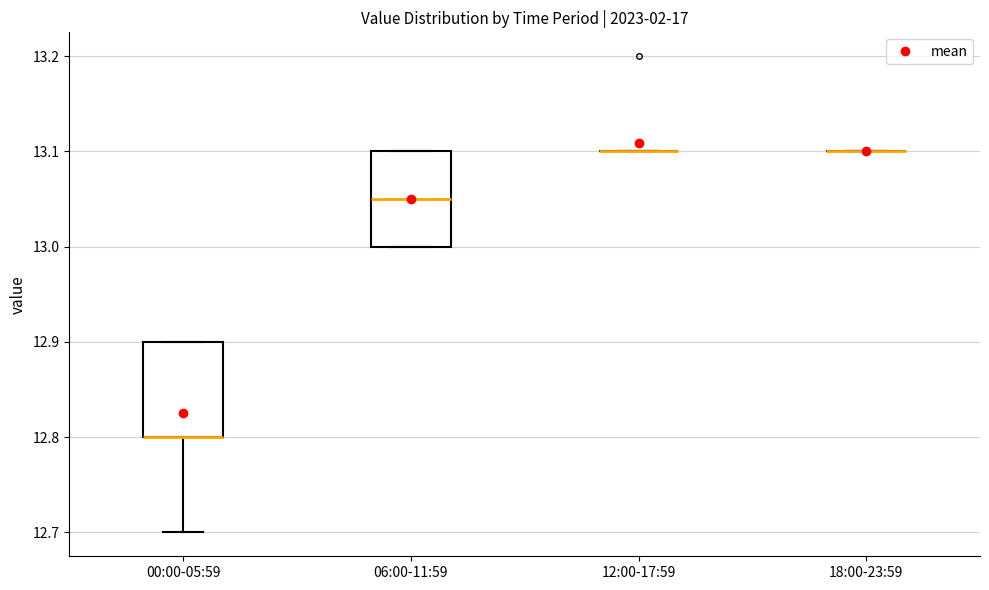

Reading left to right, transcribe this box plot: for each box, give where its median line is, the range the box spans, and where its two whiskers end, as read against the y-axis. The values are not printed on the chart, so give them approximately, as read against the axis.

00:00-05:59: median 12.80 (drawn on the box's lower edge), box 12.80 to 12.90, whiskers 12.70 to 12.90
06:00-11:59: median 13.05, box 13.00 to 13.10, whiskers 13.00 to 13.10
12:00-17:59: box collapsed to a line at 13.10, whiskers 13.10 to 13.10
18:00-23:59: box collapsed to a line at 13.10, whiskers 13.10 to 13.10